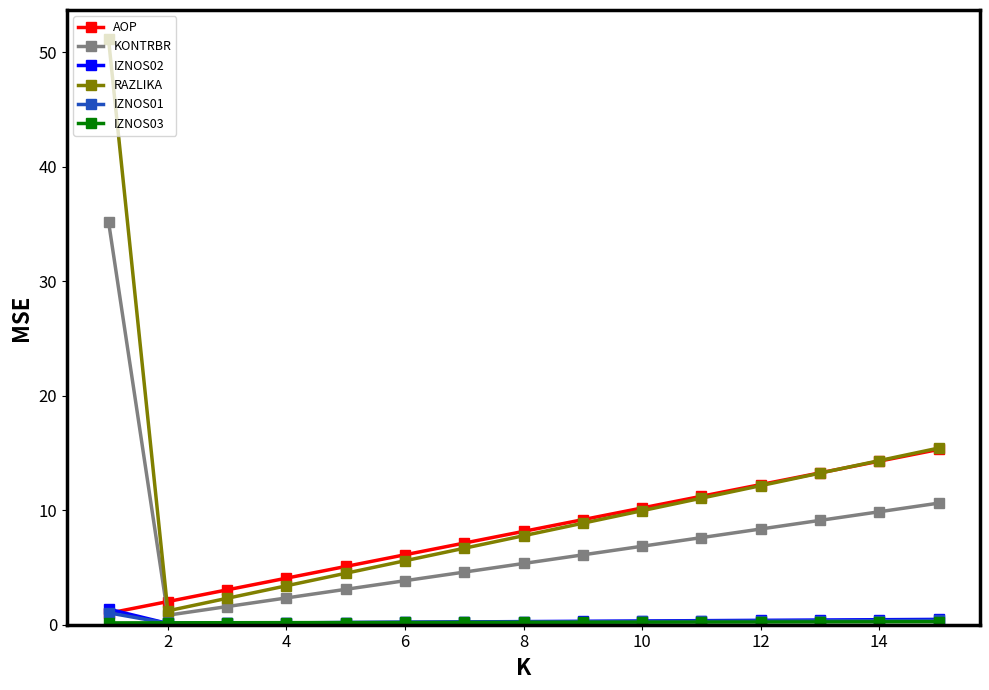

What is the highest value of the RAZLIKA series?

51.1